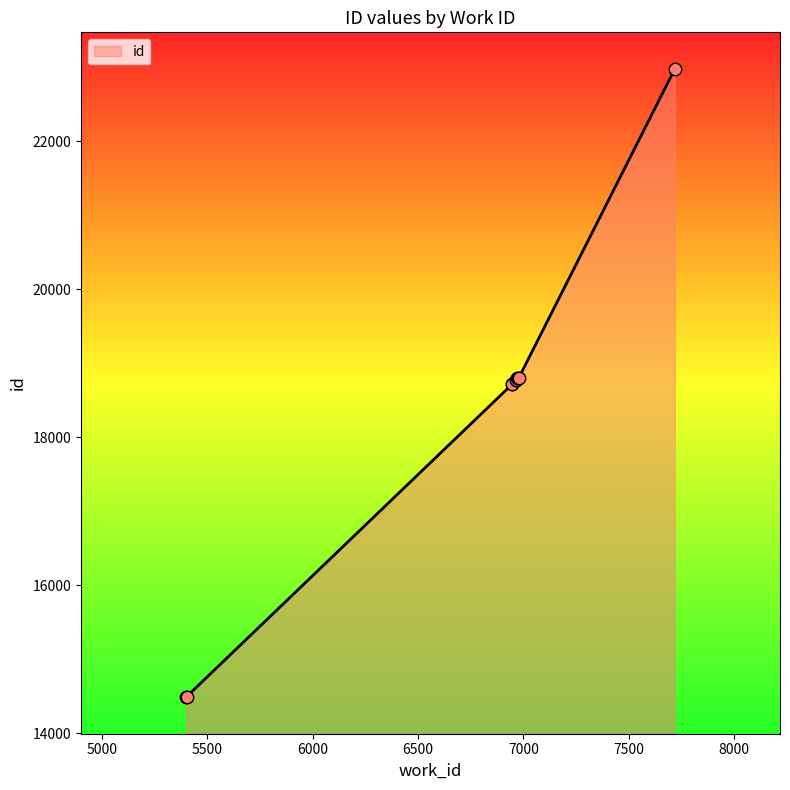

What is the ratio of the value at 6972 to the value at 6979?

1.0